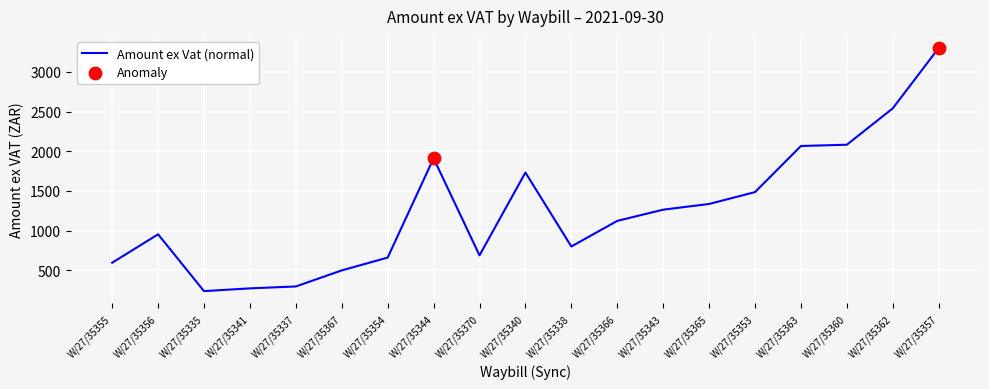

What is the ratio of the value at W/27/35341 to the value at W/27/35354?

0.4